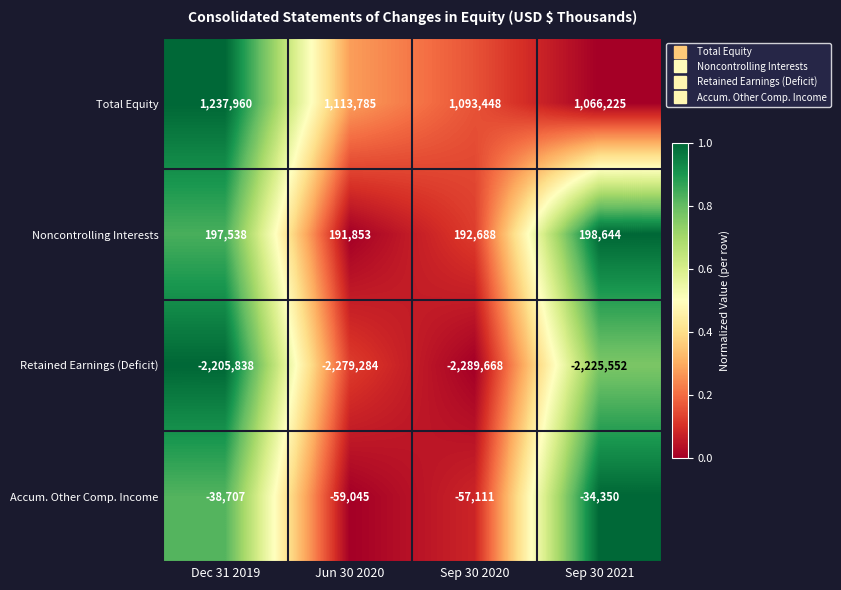

What is the total value across all series at Jun 30 2020?

-1032691